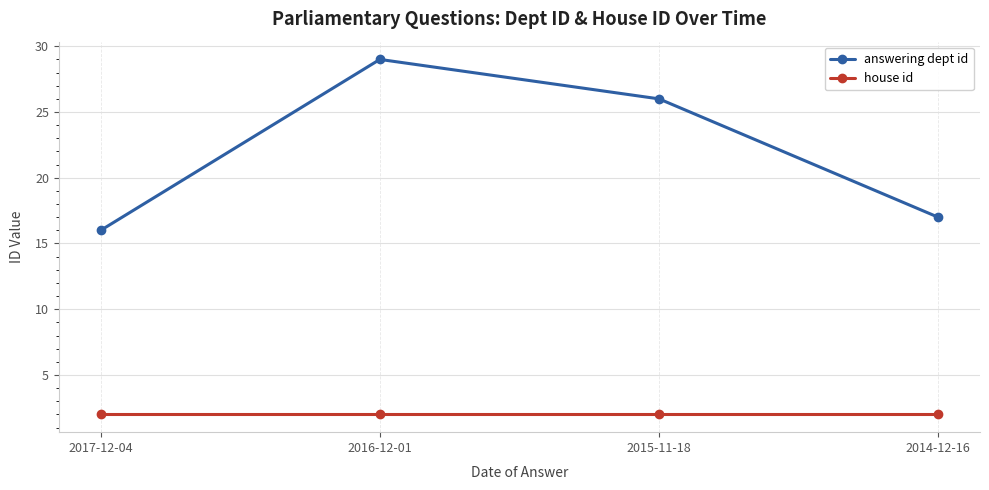

Which series has the largest total across all categories?

answering dept id